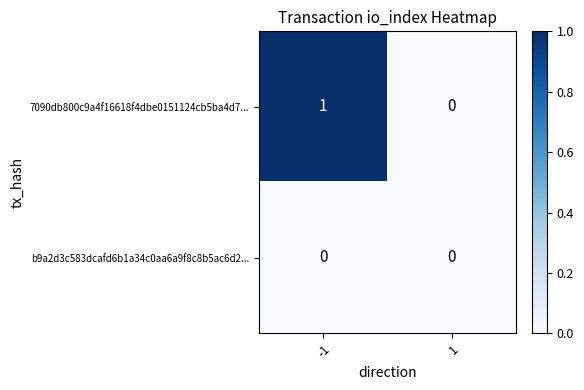

What is the greatest value displayed?

1